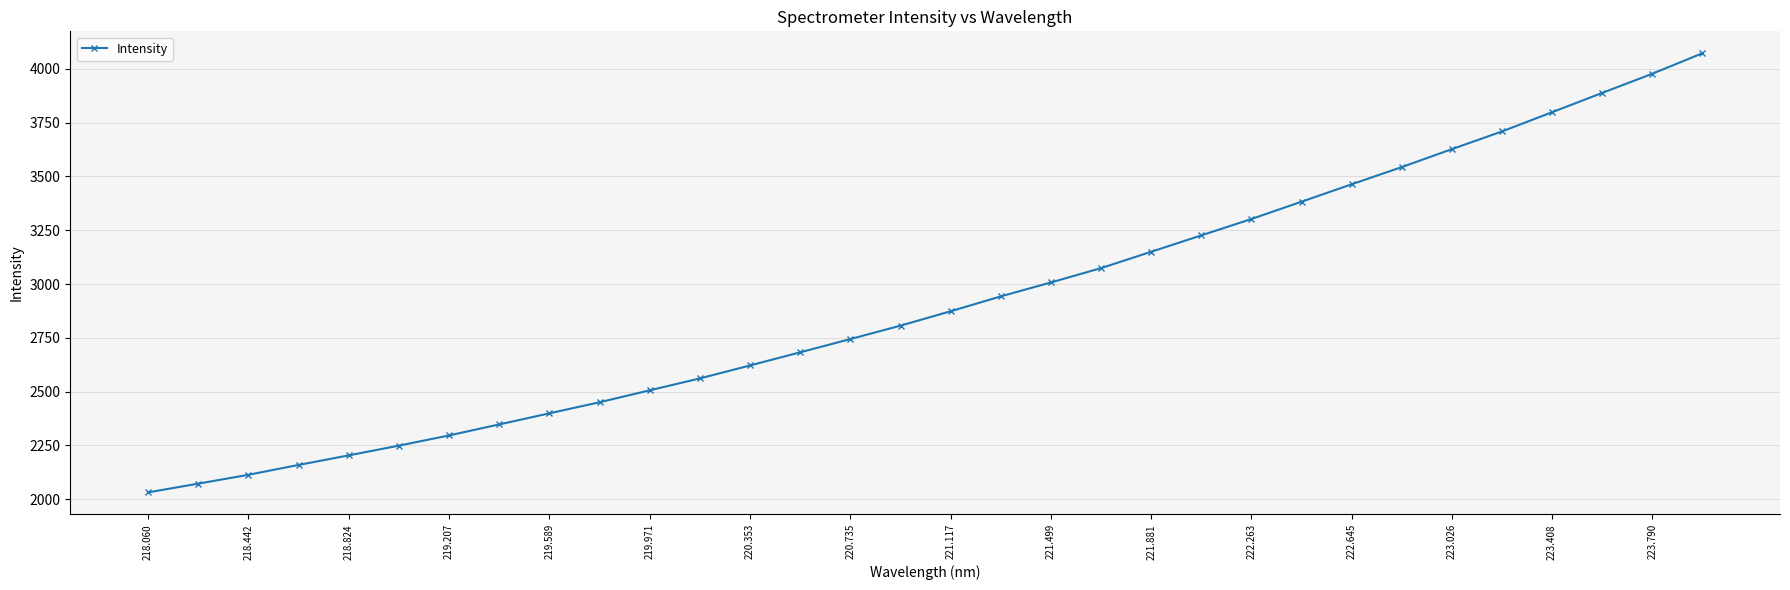

What is the minimum value shown in the chart?

2031.8